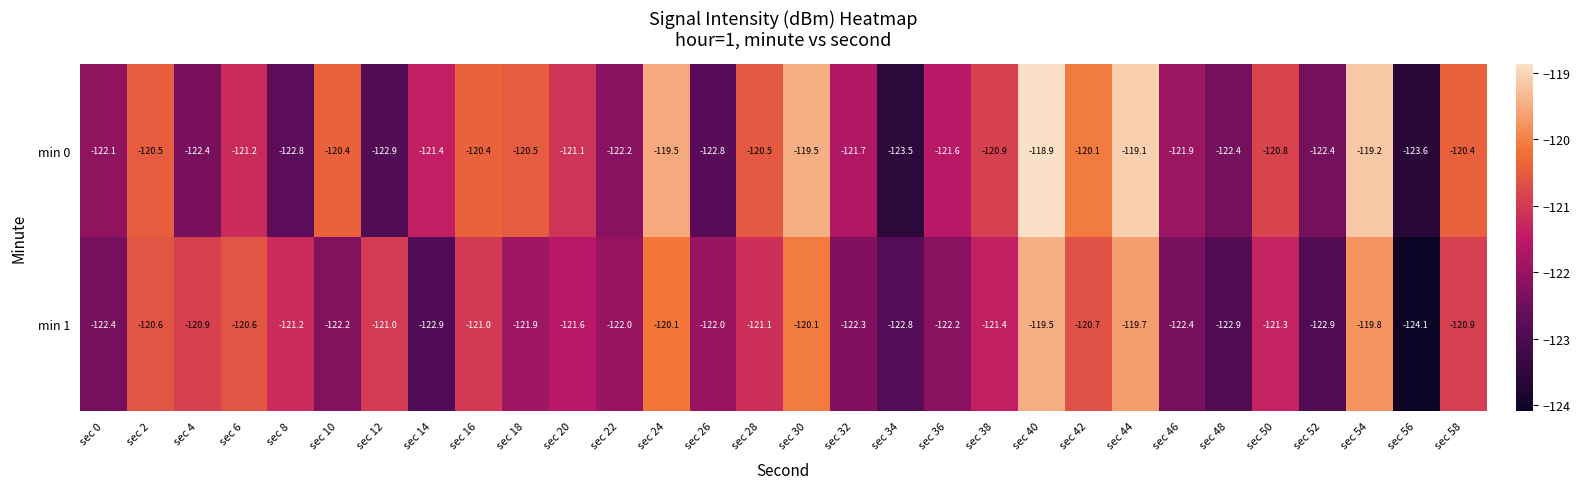

At which category does the chart reach its minimum across all series?

sec 56